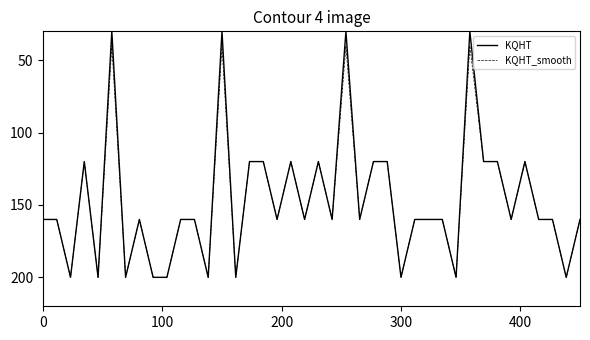

What is the maximum value shown in the chart?

200